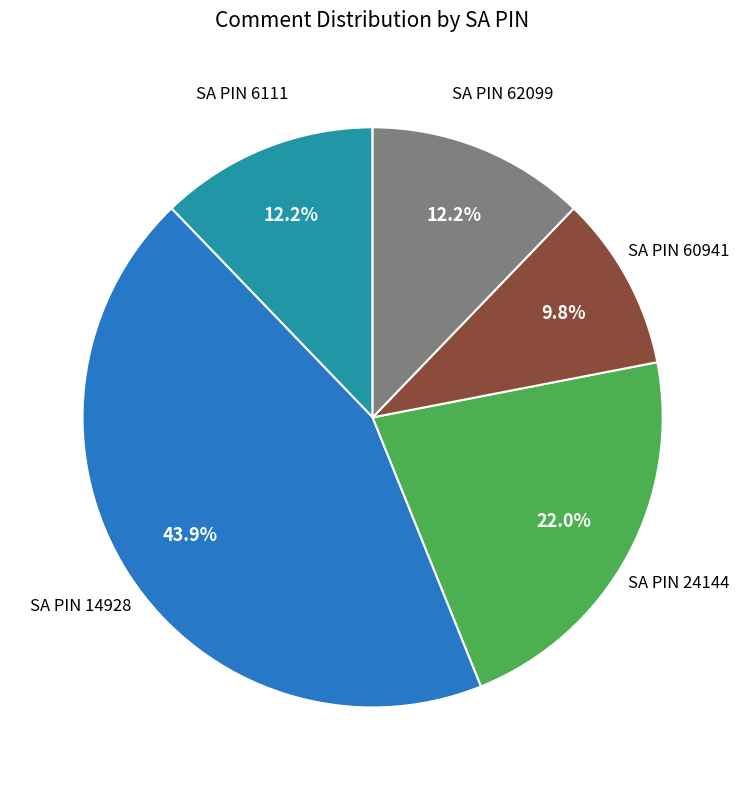

Does any single category account for the majority?

No